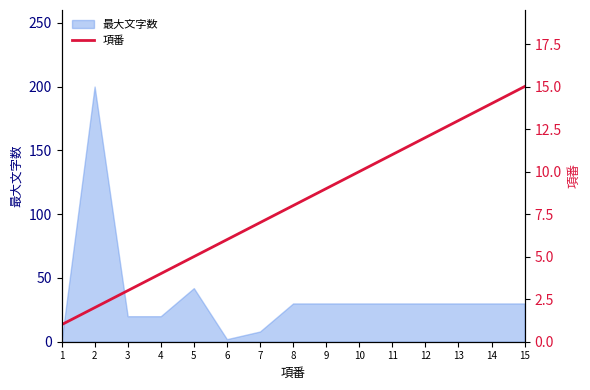

Rank the categories by value from highest to lowest.

15, 14, 13, 12, 11, 10, 9, 8, 7, 6, 5, 4, 3, 2, 1